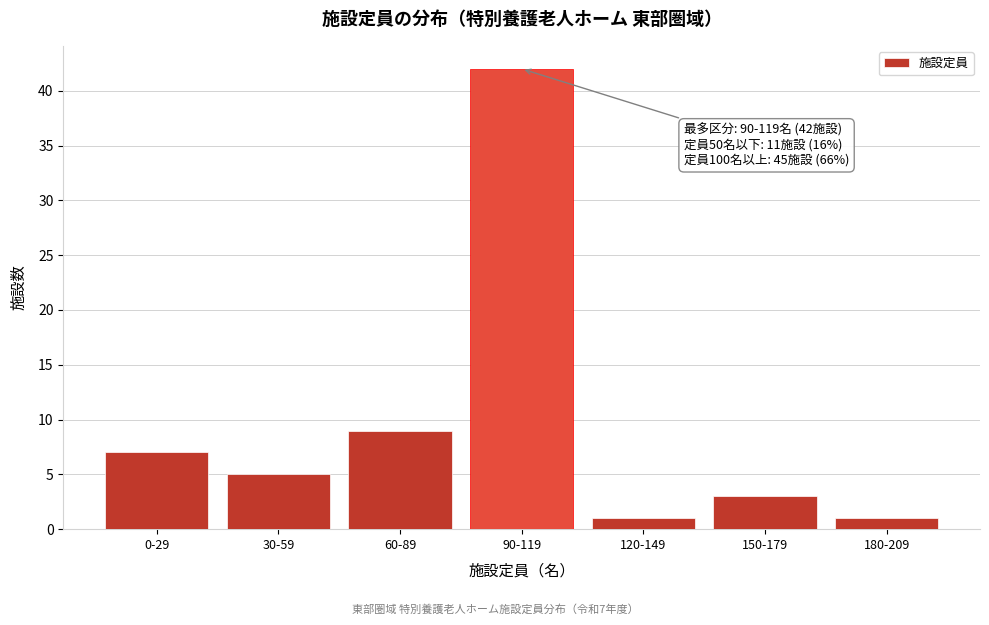

Reading left to right, what are all the values shown in this chart?

0-29=7	30-59=5	60-89=9	90-119=42	120-149=1	150-179=3	180-209=1